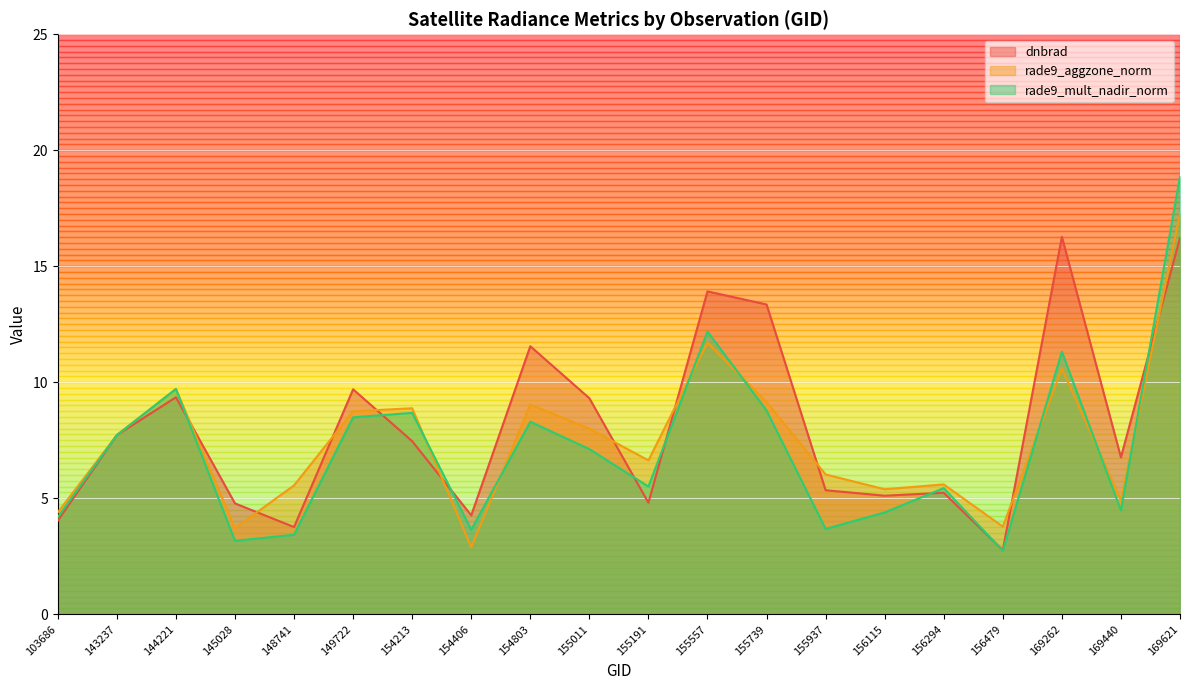

What is the sum of the rade9_mult_nadir_norm values at 154406 and 169440?

8.1